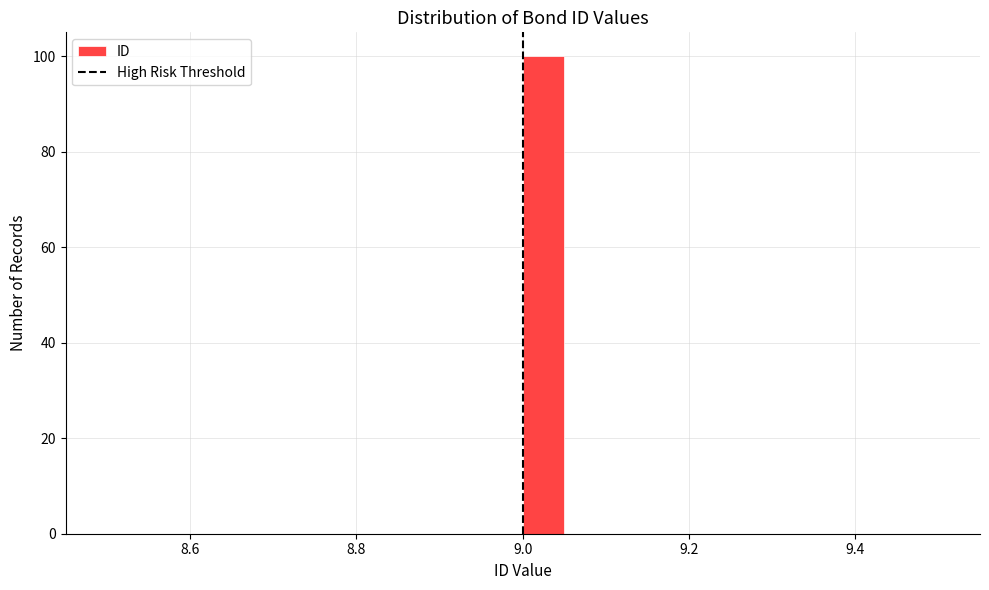

Read against the x-axis, roughly where is the centre of the tallest bar?

9.02